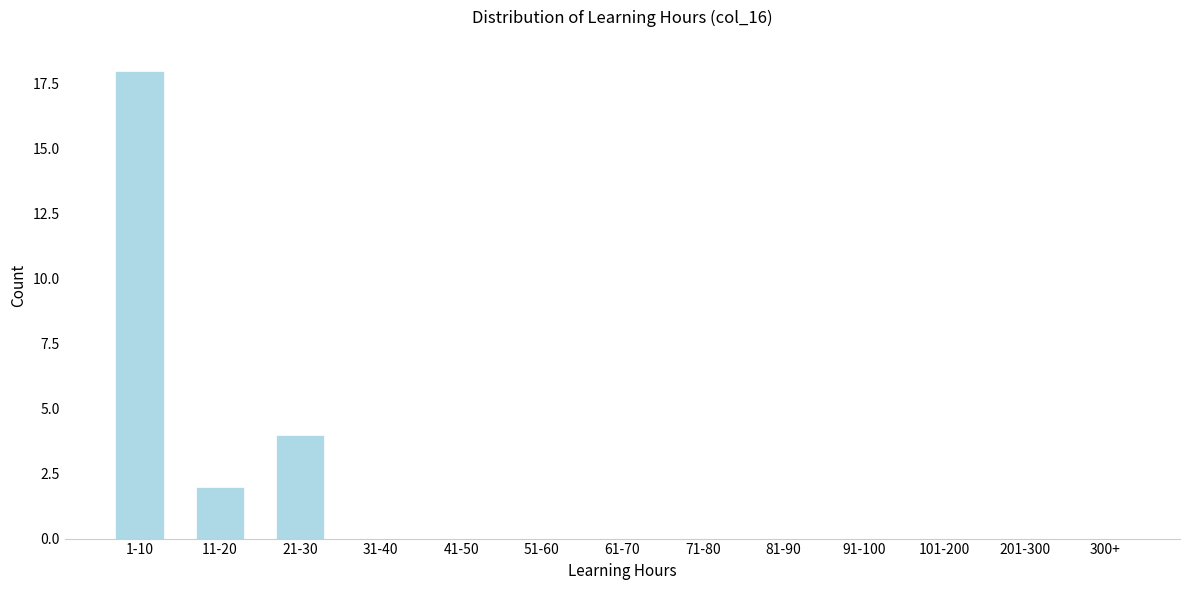

Reading left to right, extract all data points from this chart.

1-10=18	11-20=2	21-30=4	31-40=0	41-50=0	51-60=0	61-70=0	71-80=0	81-90=0	91-100=0	101-200=0	201-300=0	300+=0